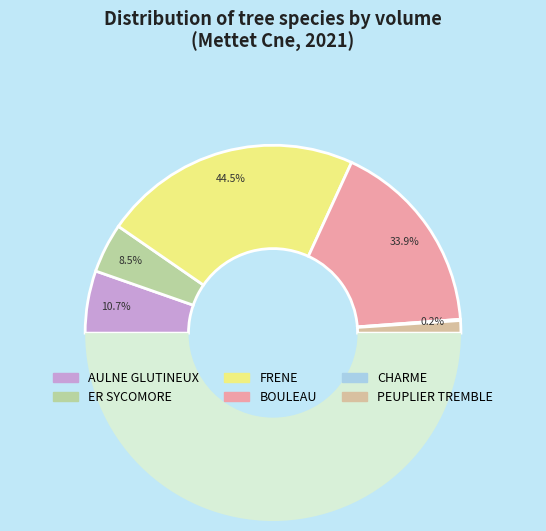

What is the change in value from AULNE GLUTINEUX to CHARME?

-4.8